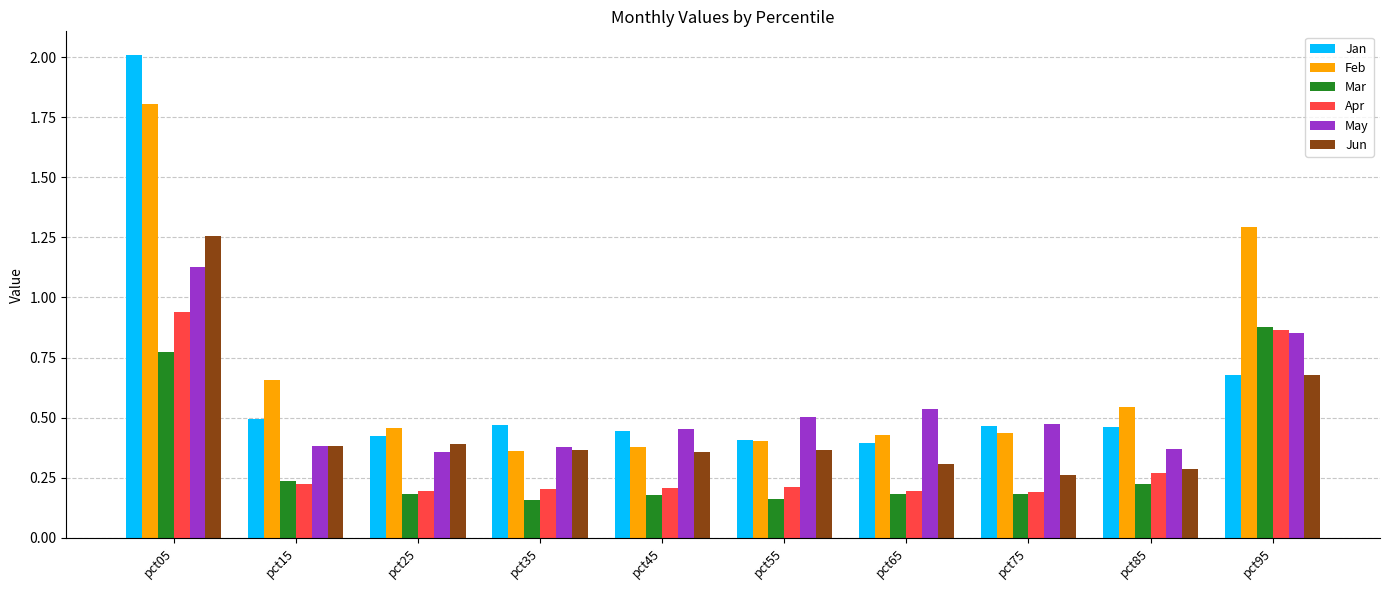

How many categories are shown in the chart?

10